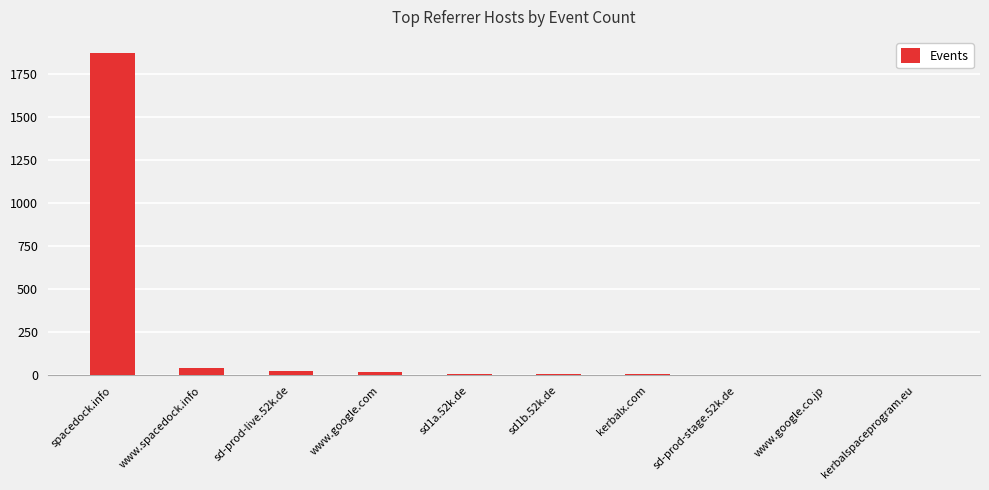

What is the sum of all values?

1985